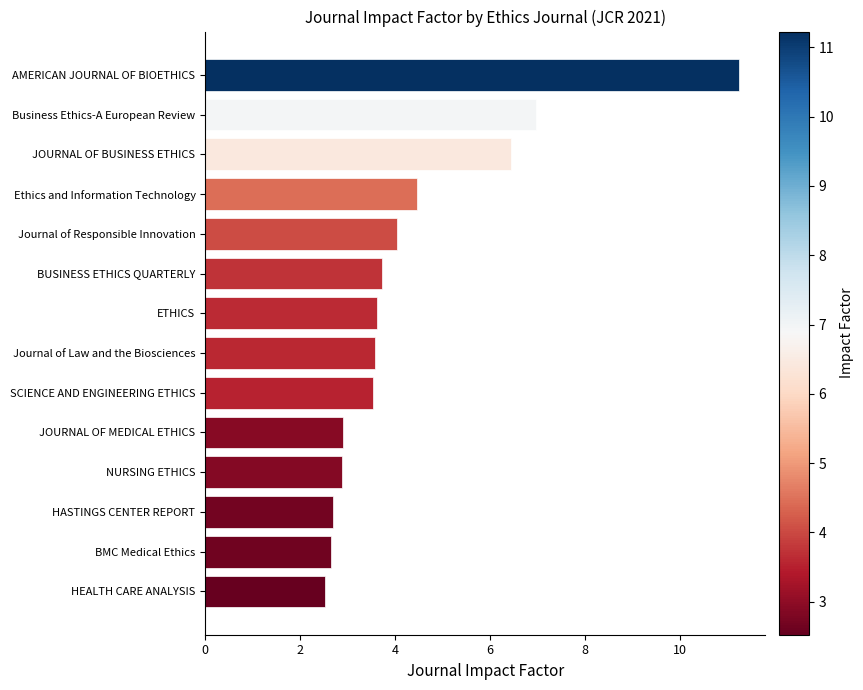

What is the ratio of the value at Ethics and Information Technology to the value at Journal of Law and the Biosciences?

1.2